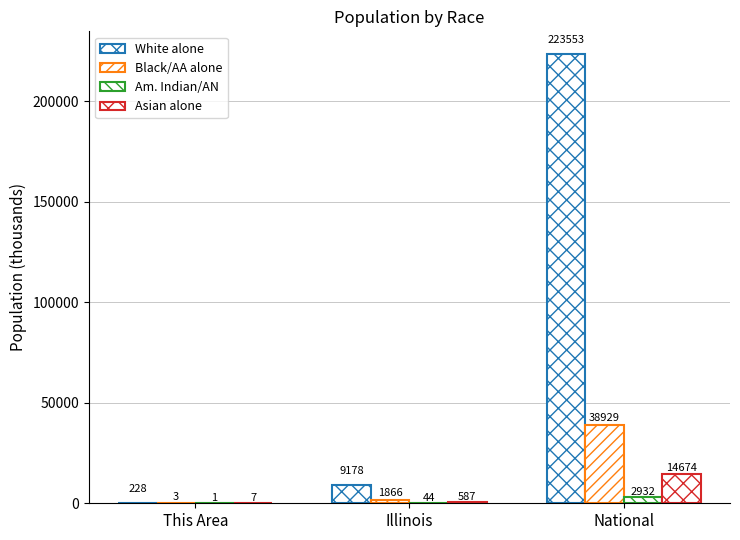

Is the value of Asian alone at Illinois greater than the value of Am. Indian/AN at National?

No